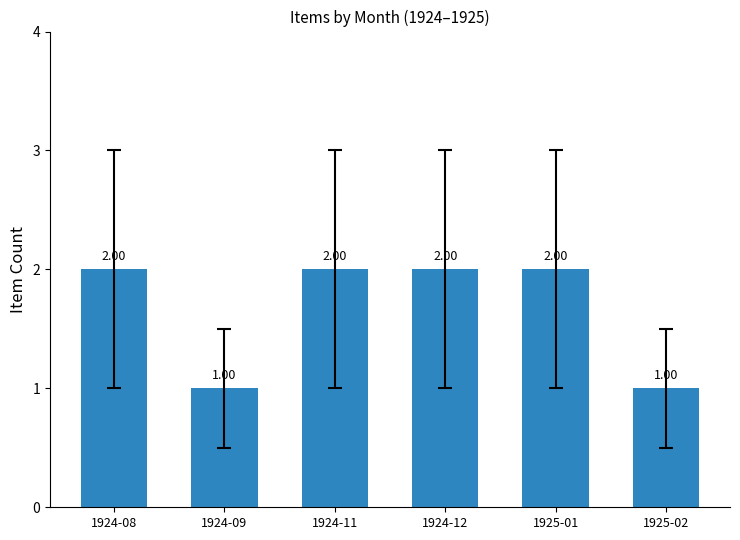

The chart shows a value of 2 at 1924-12. True or false?

True